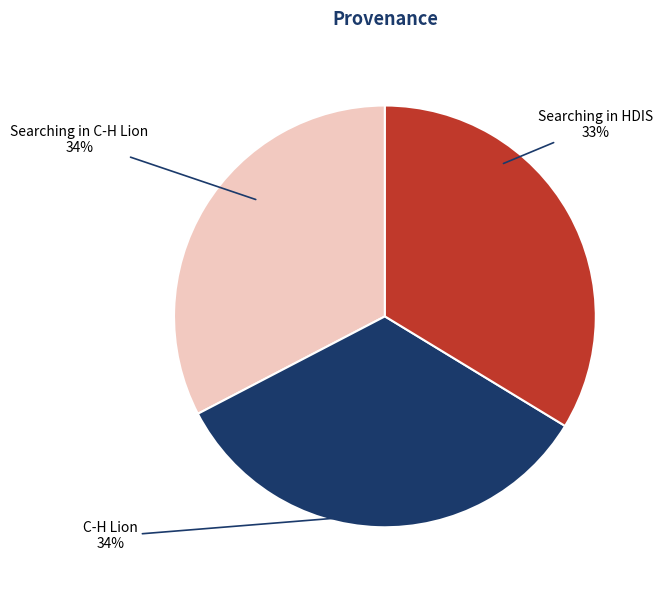

How many slices are in this pie chart?

3